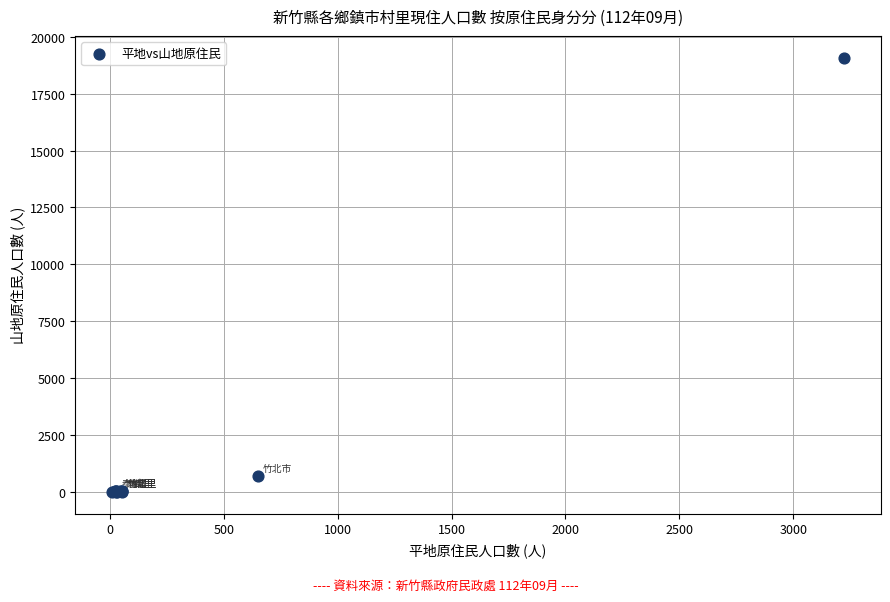

What Y value in the scatter plot is closest to 9544?

710